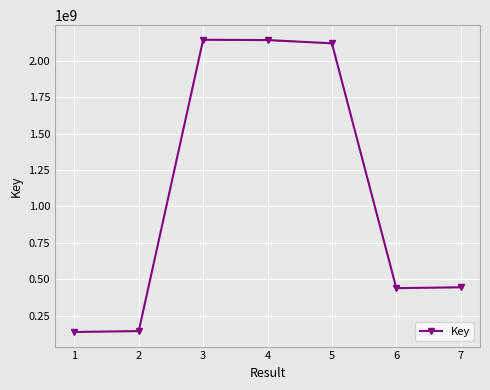

What is the greatest value displayed?

2142556678